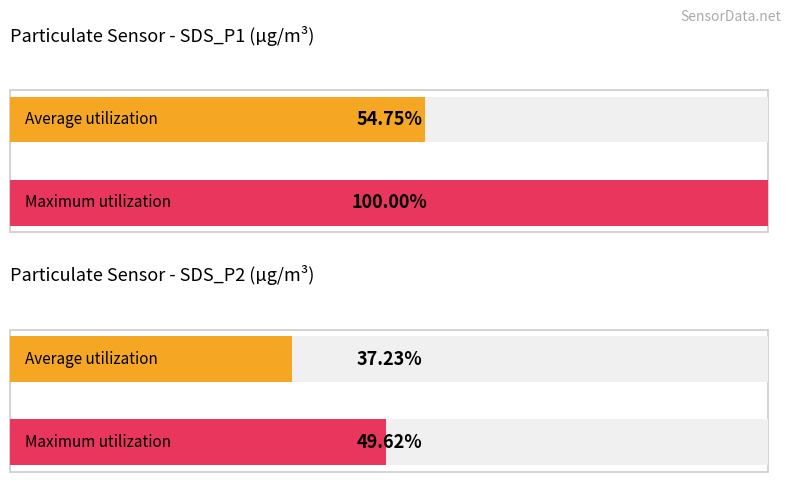

Which series has the largest range (max minus min)?

SDS_P1